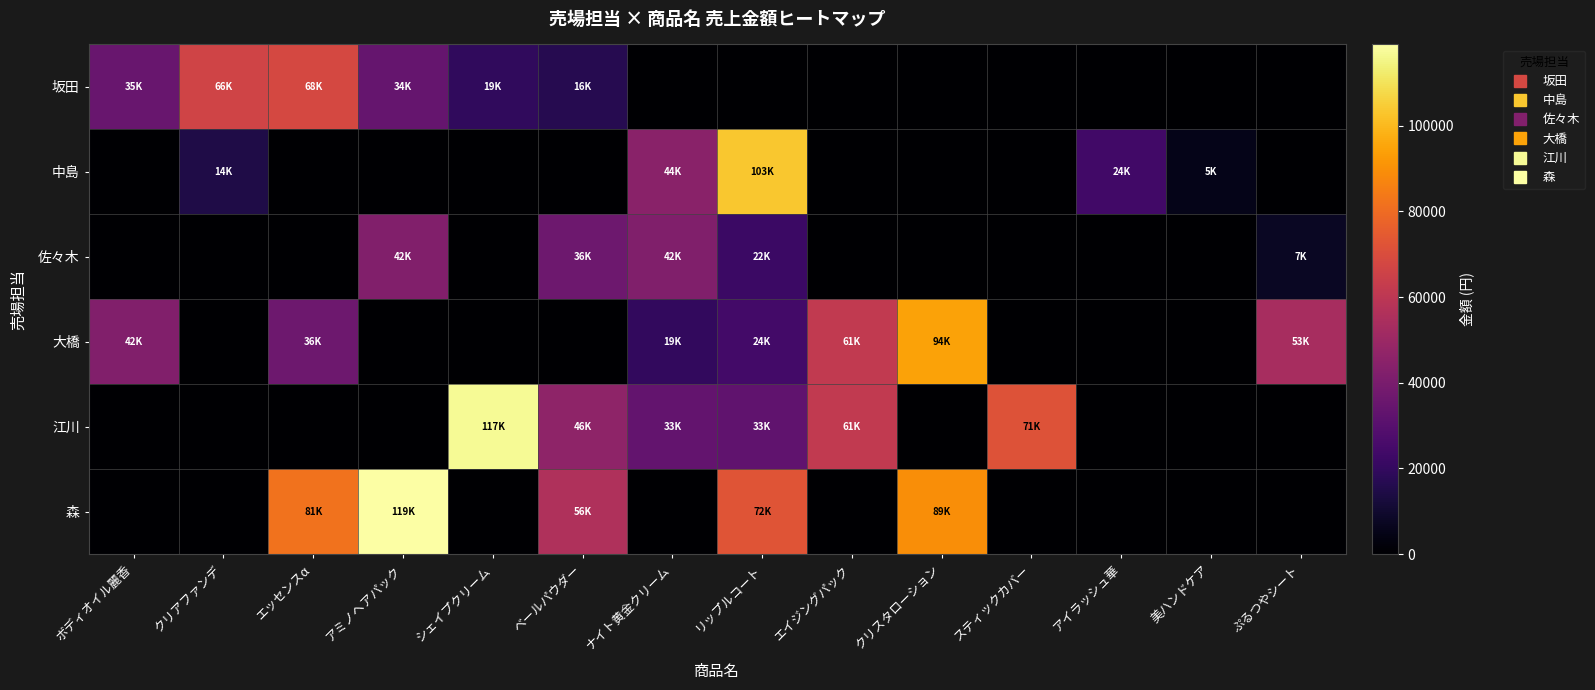

What is the spread (max minus min) of values at スティックカバー?

71800